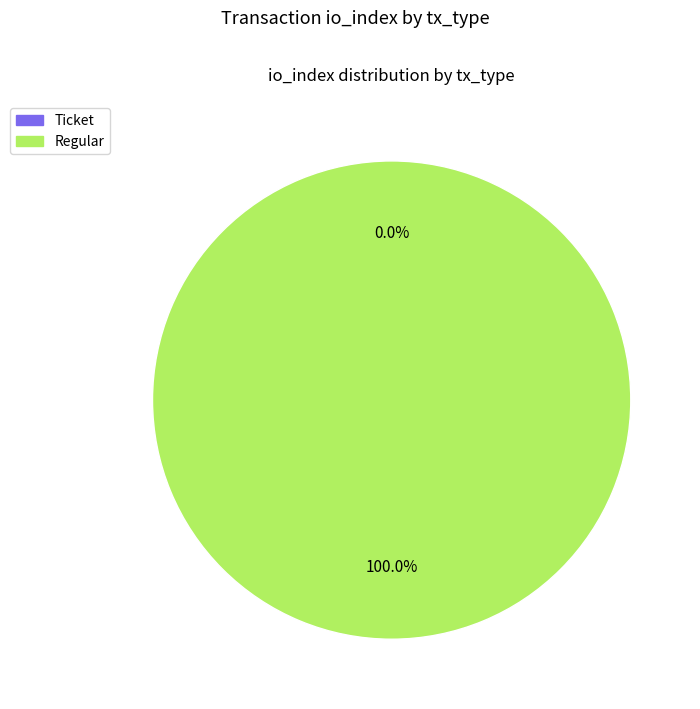

What is the total percentage of Regular and Ticket?

100.0%